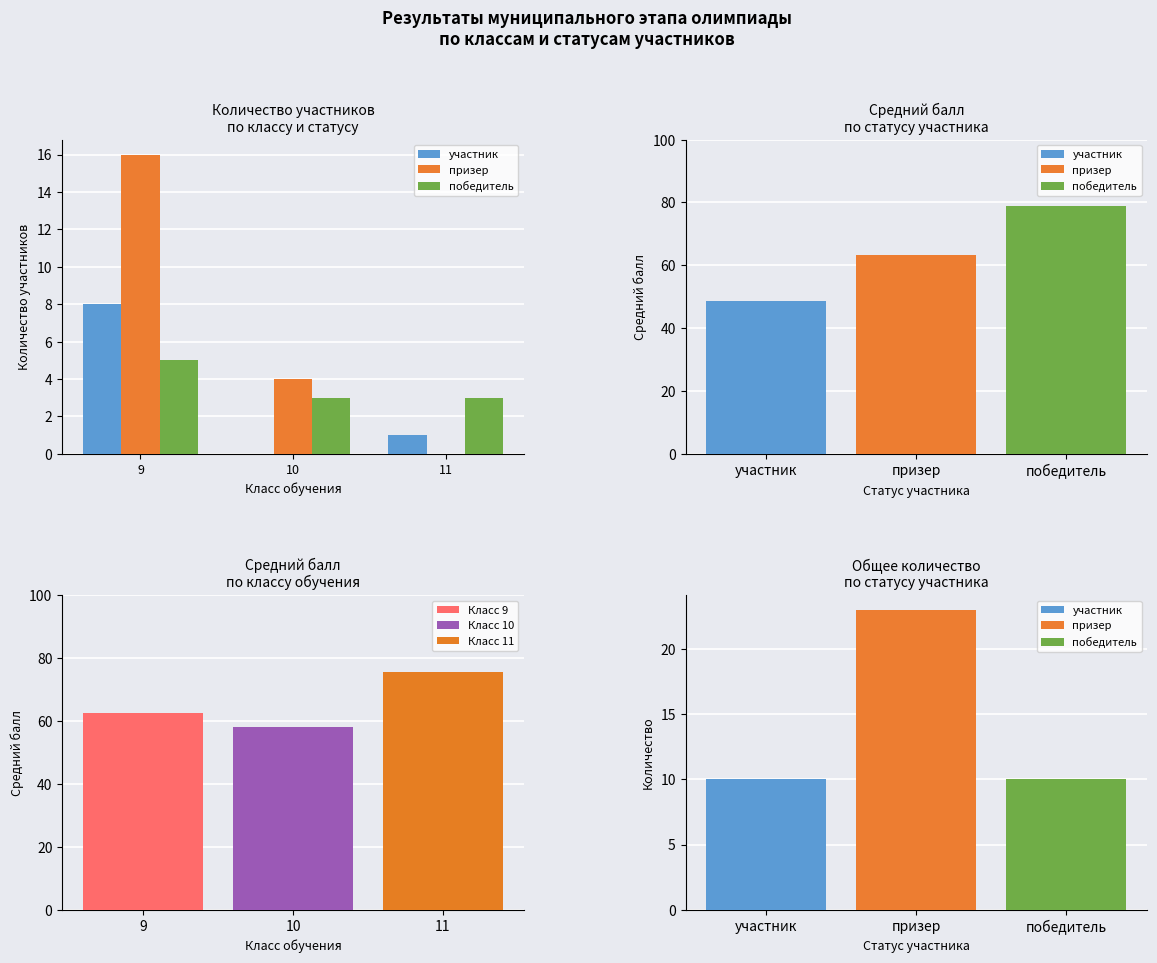

How many победитель values are between 3 and 5?

3